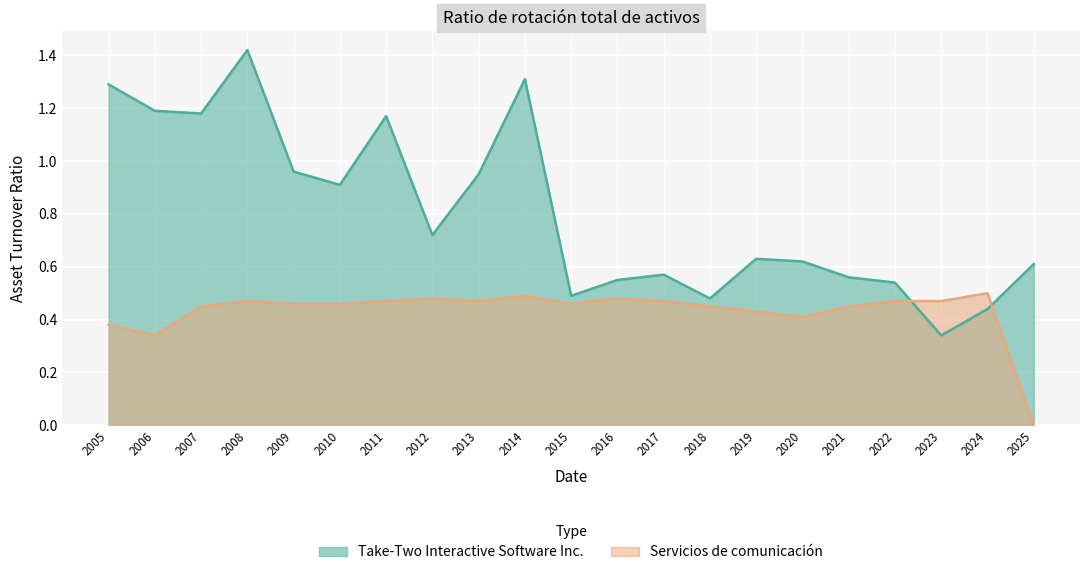

Reading left to right, what are all the values shown in this chart?

Take-Two Interactive Software Inc.: 2005=1.3	2006=1.2	2007=1.2	2008=1.4	2009=1.0	2010=0.9	2011=1.2	2012=0.7	2013=0.9	2014=1.3	2015=0.5	2016=0.6	2017=0.6	2018=0.5	2019=0.6	2020=0.6	2021=0.6	2022=0.5	2023=0.3	2024=0.4	2025=0.6
Servicios de comunicación: 2005=0.4	2006=0.3	2007=0.5	2008=0.5	2009=0.5	2010=0.5	2011=0.5	2012=0.5	2013=0.5	2014=0.5	2015=0.5	2016=0.5	2017=0.5	2018=0.5	2019=0.4	2020=0.4	2021=0.5	2022=0.5	2023=0.5	2024=0.5	2025=0.0